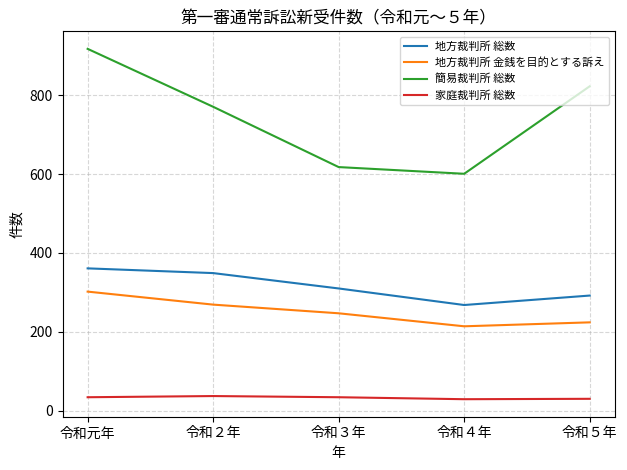

What is the spread (max minus min) of values at 令和元年?

884